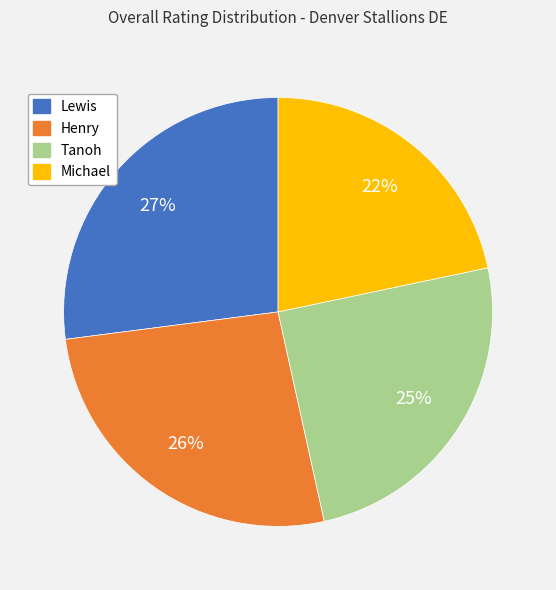

Count the number of slices in the pie.

4